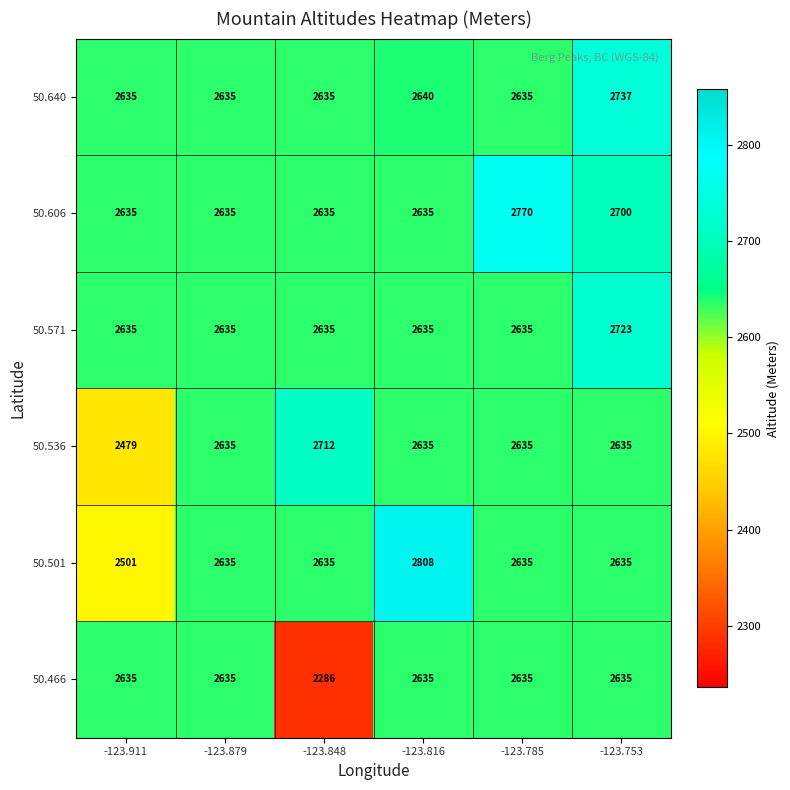

What is the average value of the 50.466 series?

2577